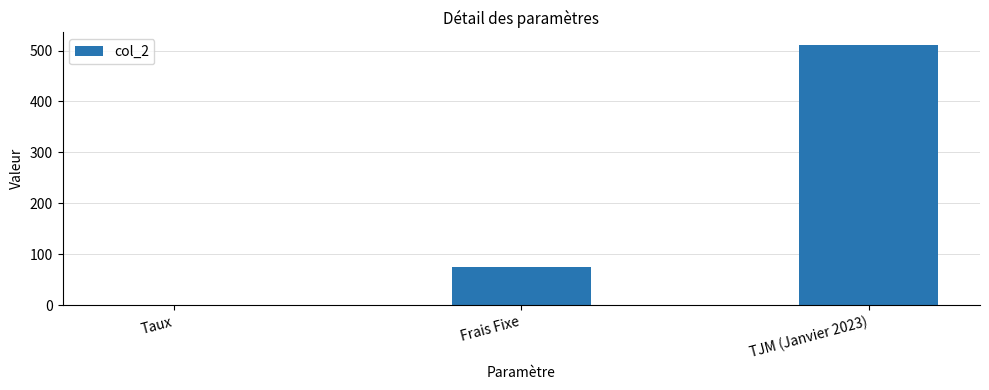

How many categories are shown in the chart?

3